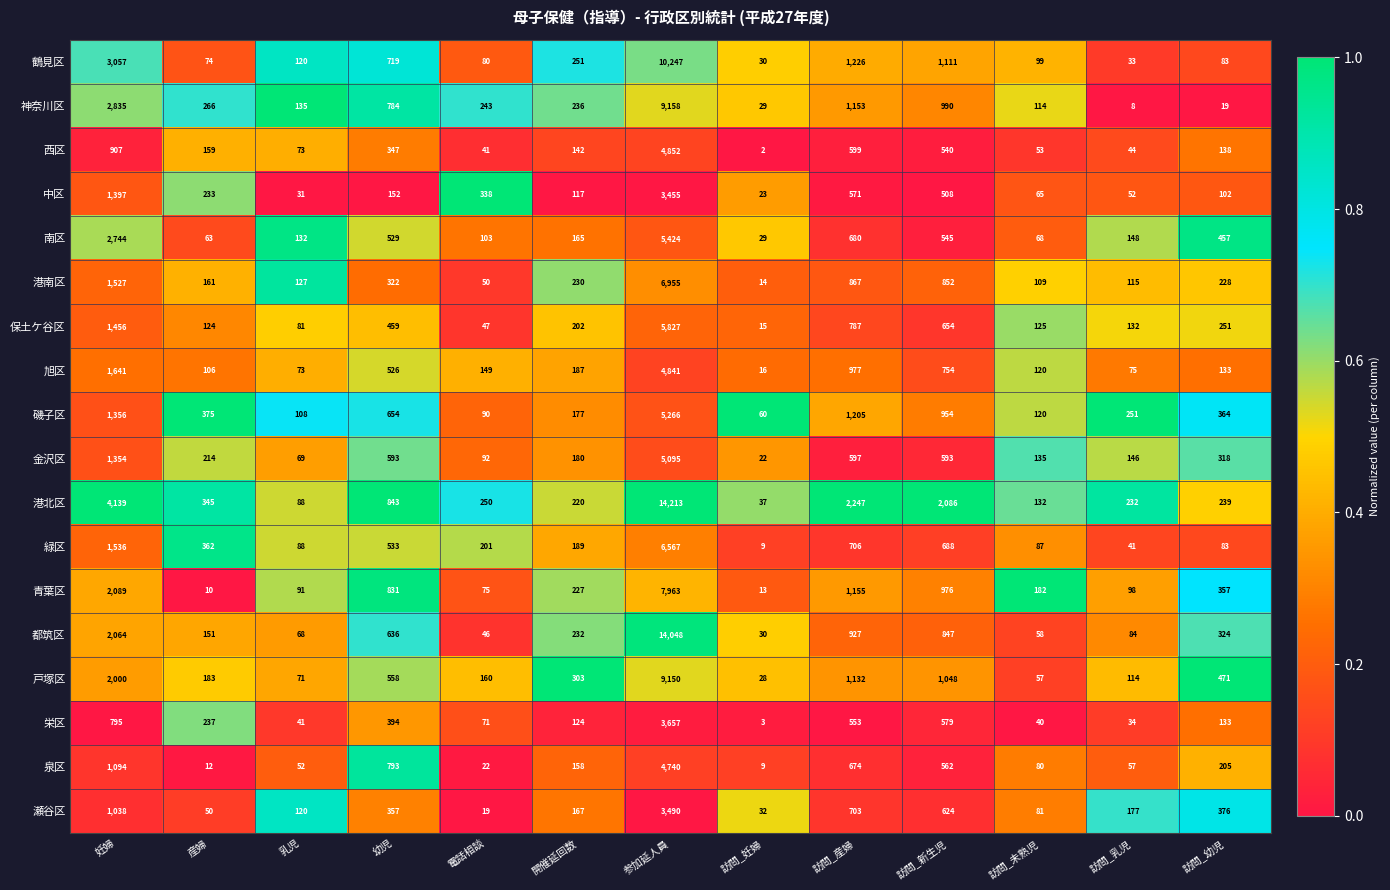

What is the difference between the maximum and minimum values in the 中区 series?

3432